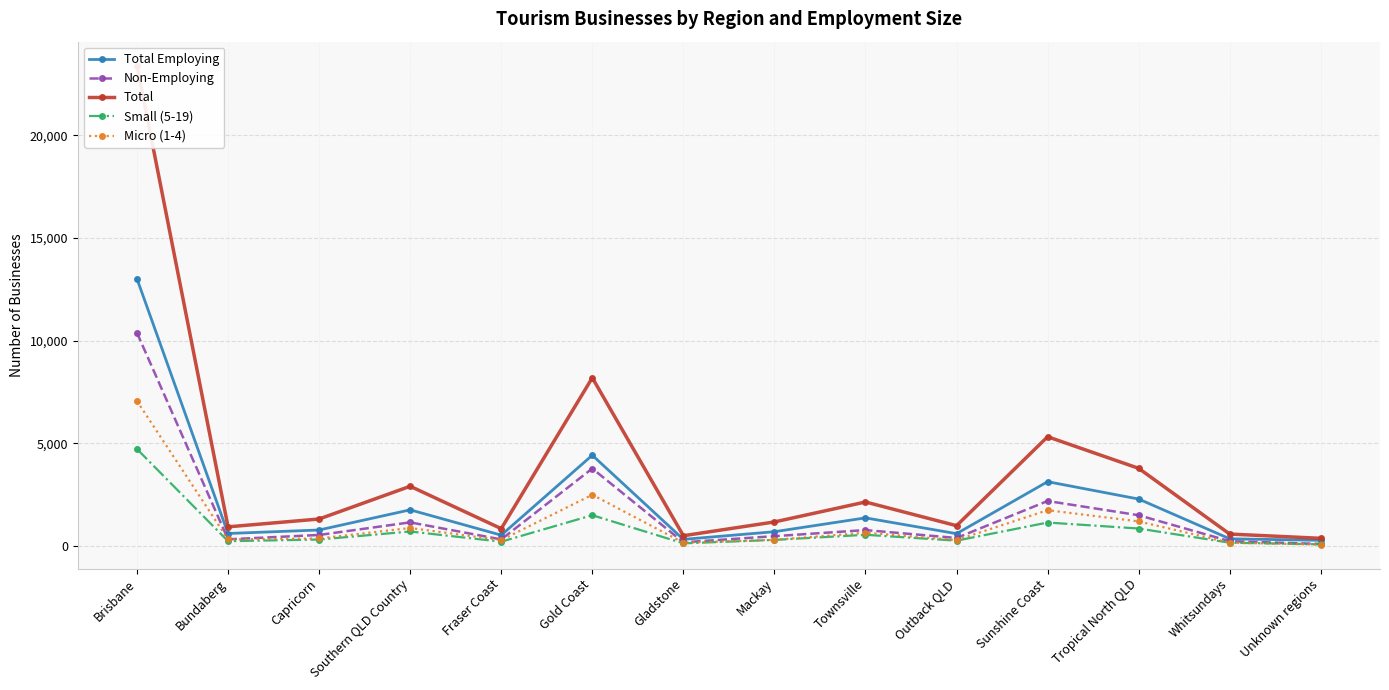

Between Southern QLD Country and Fraser Coast, which series saw the biggest shift?

Total